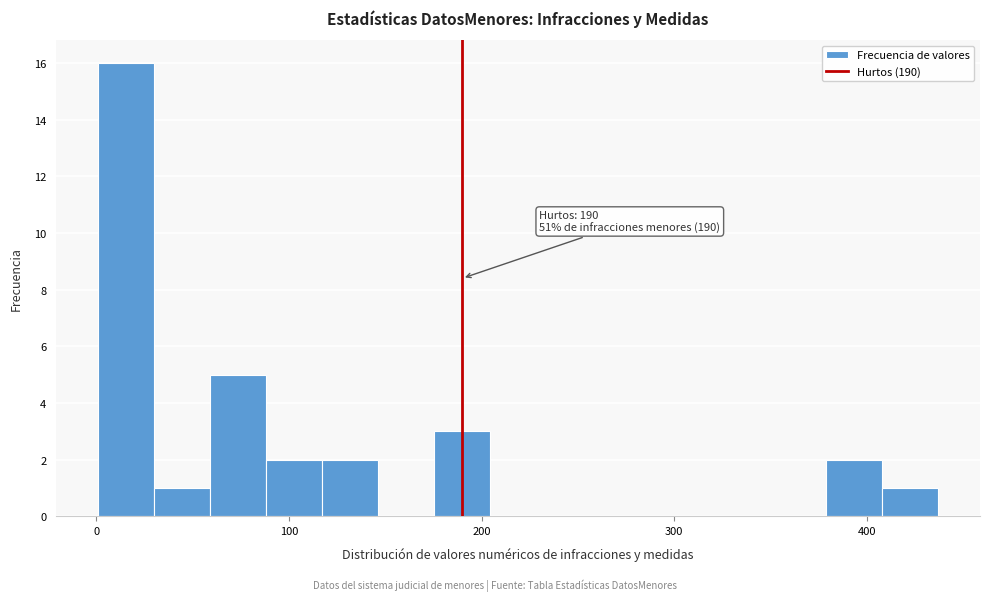

Read against the x-axis, roughly where is the centre of the tallest bar?

20